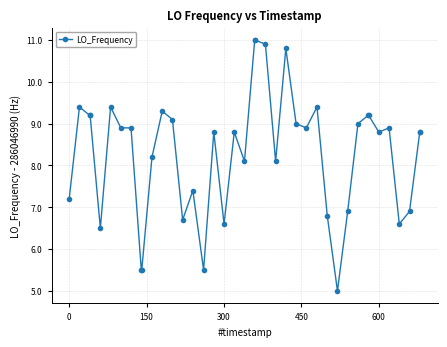

What is the sum of all values?

332.2